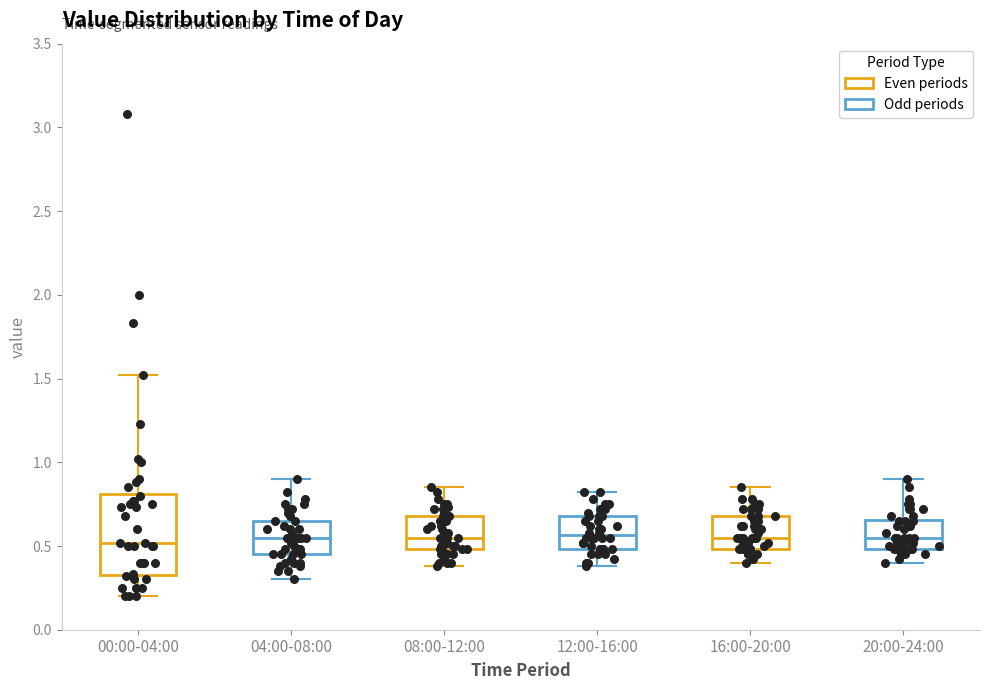

Reading left to right, transcribe this box plot: for each box, give where its median line is, the range the box spans, and where its two whiskers end, as read against the y-axis. The values are not printed on the chart, so give them approximately, as read against the axis.

00:00-04:00: median 0.50, box 0.35 to 0.80, whiskers 0.20 to 1.50
04:00-08:00: median 0.55, box 0.45 to 0.65, whiskers 0.30 to 0.90
08:00-12:00: median 0.55, box 0.50 to 0.70, whiskers 0.40 to 0.85
12:00-16:00: median 0.55, box 0.50 to 0.70, whiskers 0.40 to 0.80
16:00-20:00: median 0.55, box 0.50 to 0.70, whiskers 0.40 to 0.85
20:00-24:00: median 0.55, box 0.50 to 0.65, whiskers 0.40 to 0.90